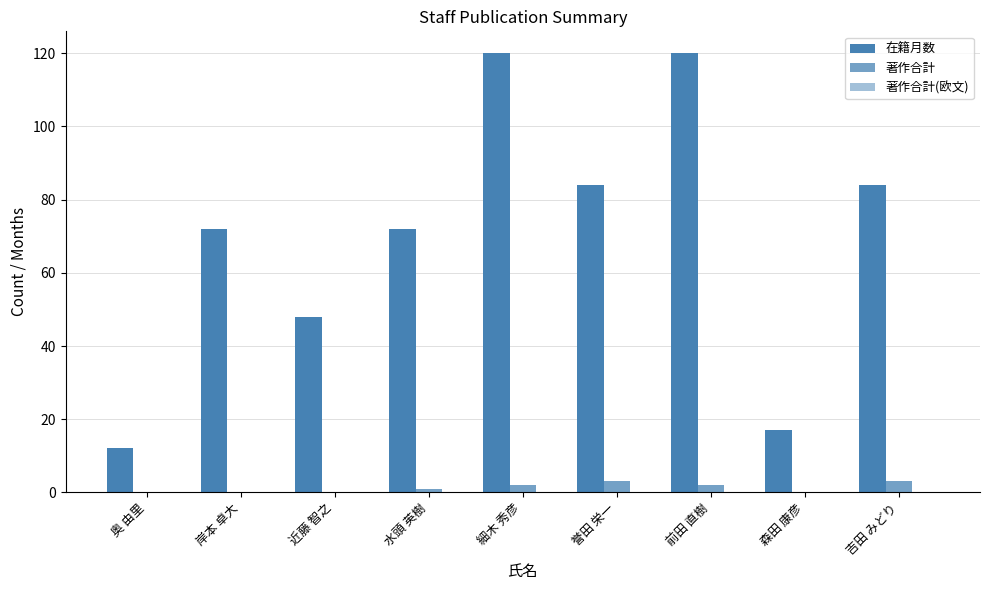

What is the difference between the maximum and second lowest values in the 在籍月数 series?

103